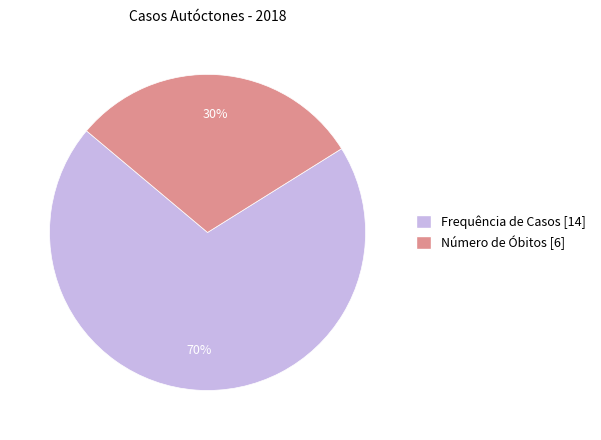

Do Número de Óbitos [6] and Frequência de Casos [14] together represent more than half of the pie?

Yes